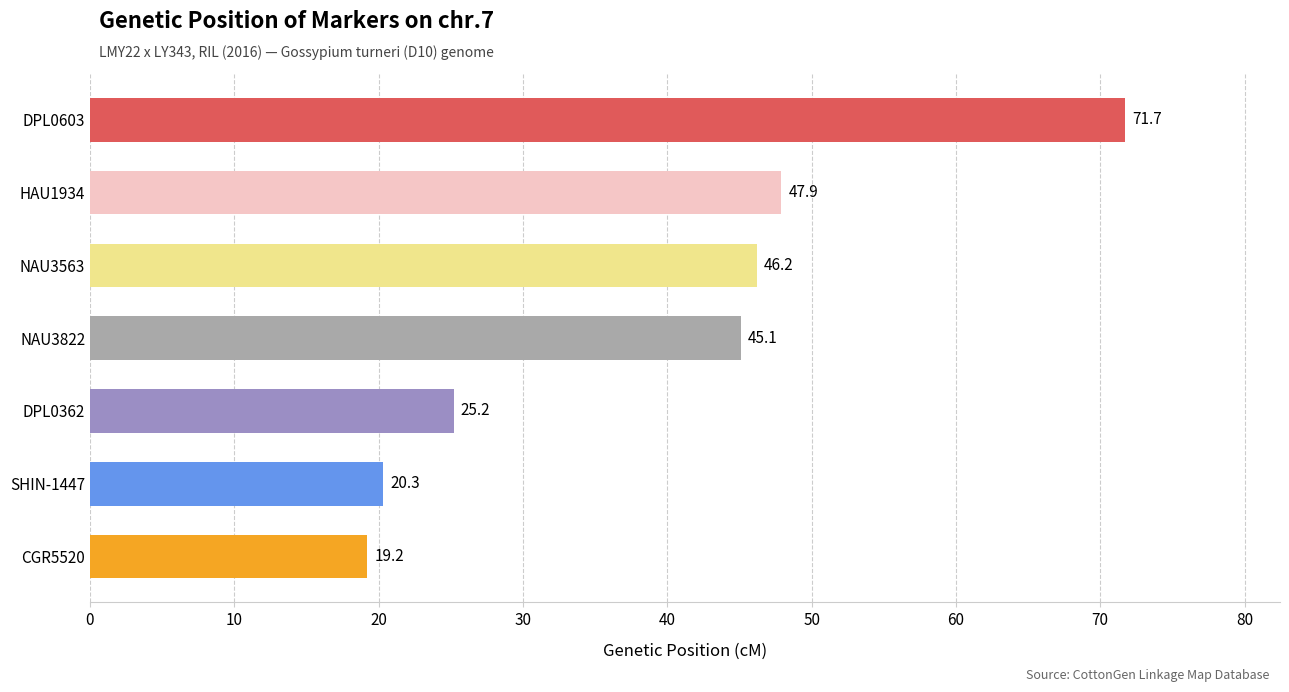

How many bars are there in total?

7